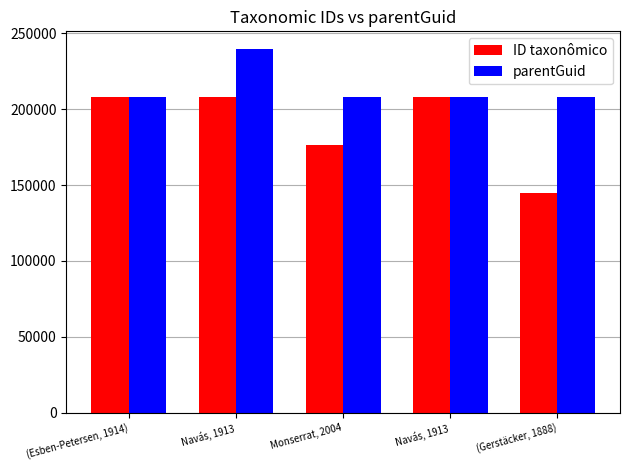

Rank the series by their average value, from lowest to highest.

ID taxonômico, parentGuid